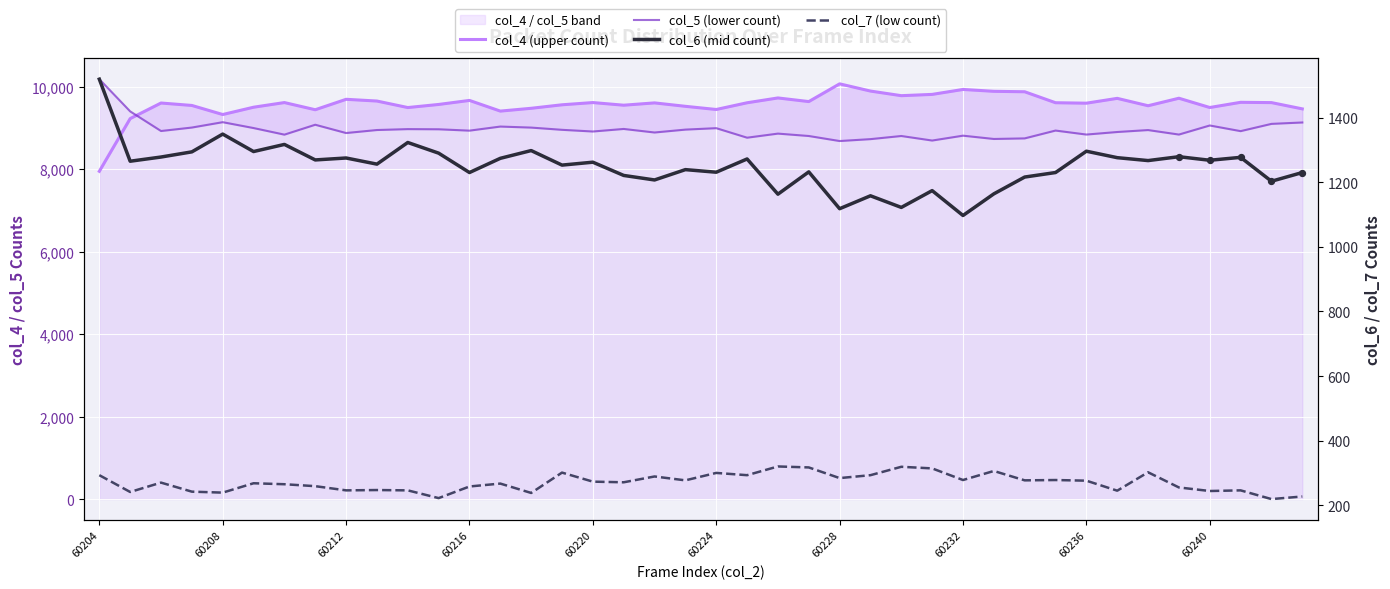

What is the total value across all series at 15?

20073